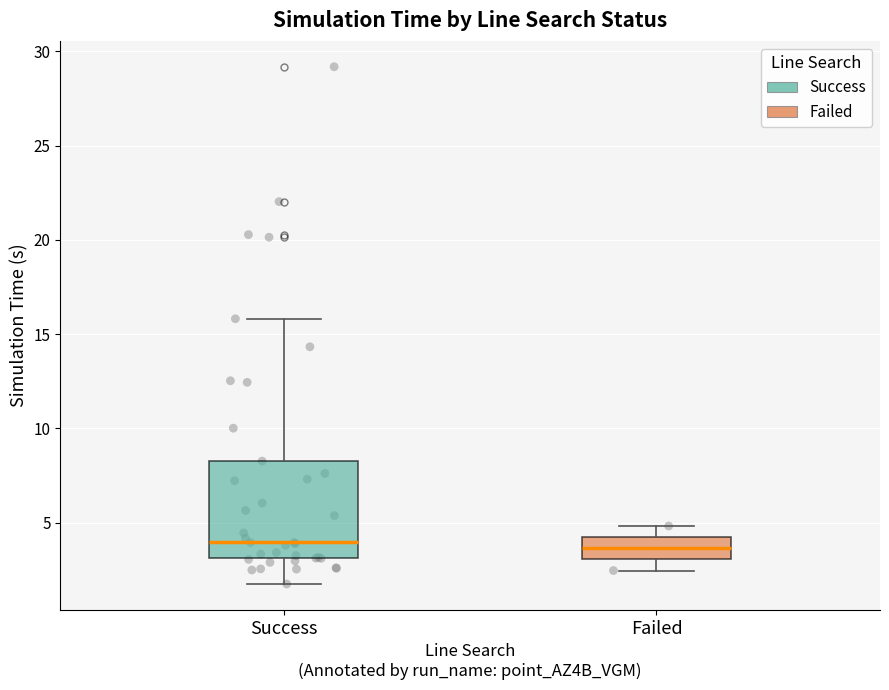

Reading left to right, transcribe this box plot: for each box, give where its median line is, the range the box spans, and where its two whiskers end, as read against the y-axis. The values are not printed on the chart, so give them approximately, as read against the axis.

Success: median 4.0, box 3.0 to 8.5, whiskers 1.5 to 16.0
Failed: median 3.5, box 3.0 to 4.0, whiskers 2.5 to 5.0